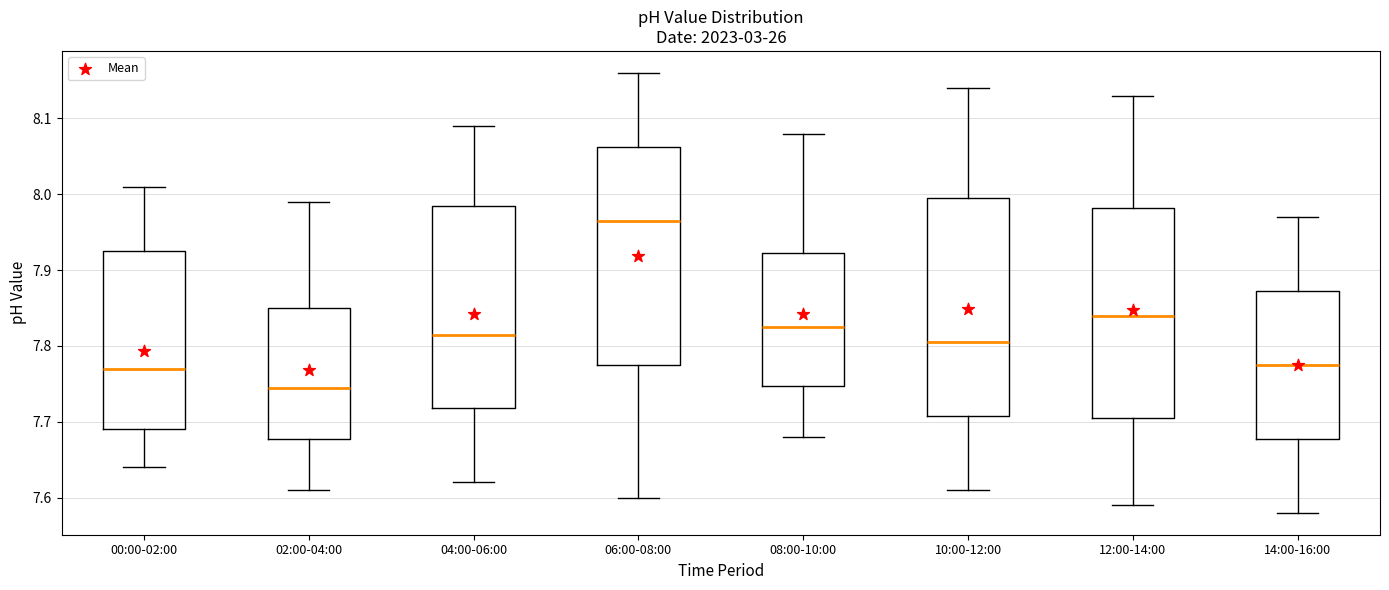

Reading left to right, transcribe this box plot: for each box, give where its median line is, the range the box spans, and where its two whiskers end, as read against the y-axis. The values are not printed on the chart, so give them approximately, as read against the axis.

00:00-02:00: median 7.77, box 7.69 to 7.93, whiskers 7.64 to 8.01
02:00-04:00: median 7.75, box 7.68 to 7.85, whiskers 7.61 to 7.99
04:00-06:00: median 7.82, box 7.72 to 7.99, whiskers 7.62 to 8.09
06:00-08:00: median 7.97, box 7.78 to 8.06, whiskers 7.60 to 8.16
08:00-10:00: median 7.83, box 7.75 to 7.92, whiskers 7.68 to 8.08
10:00-12:00: median 7.81, box 7.71 to 8.00, whiskers 7.61 to 8.14
12:00-14:00: median 7.84, box 7.71 to 7.98, whiskers 7.59 to 8.13
14:00-16:00: median 7.78, box 7.68 to 7.87, whiskers 7.58 to 7.97